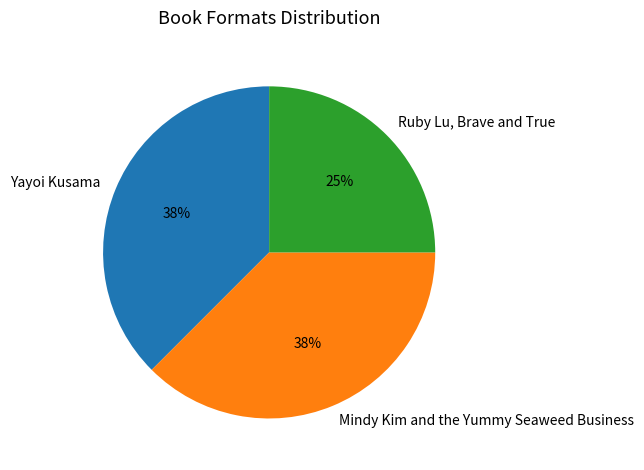

Is the sum of Ruby Lu, Brave and True and Mindy Kim and the Yummy Seaweed Business greater than half?

Yes